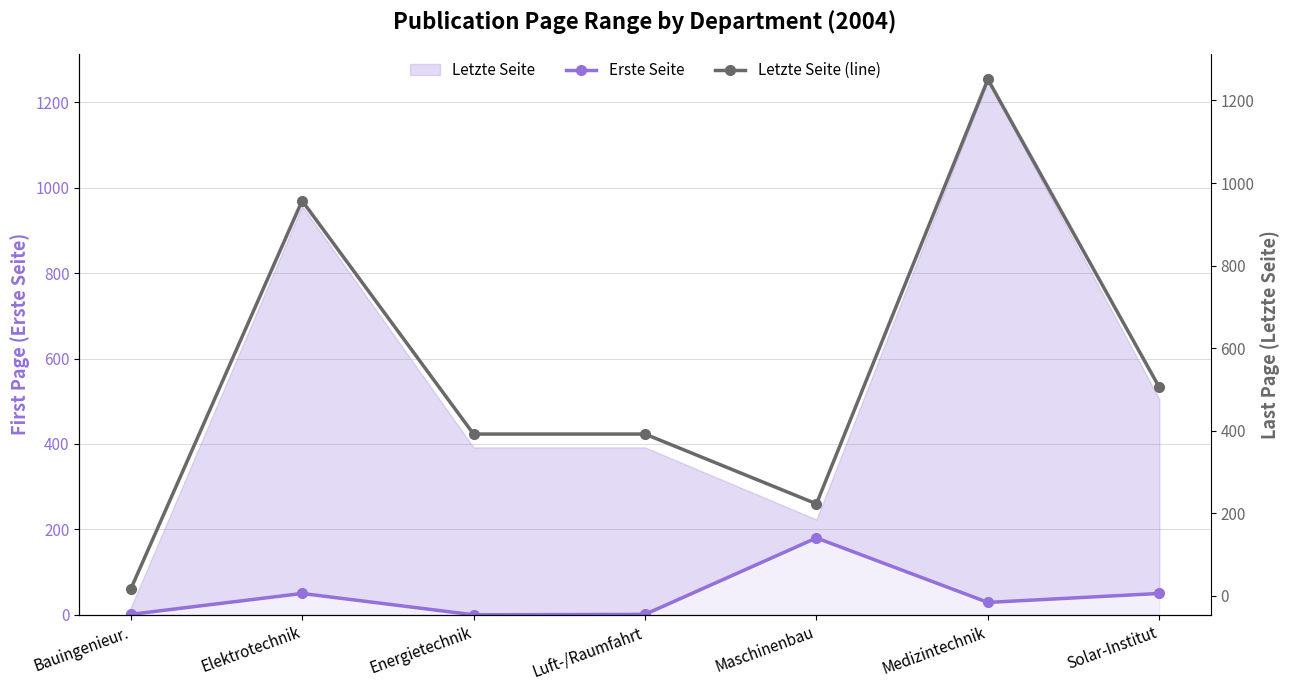

How many Letzte Seite (line) values are between 223 and 957?

5